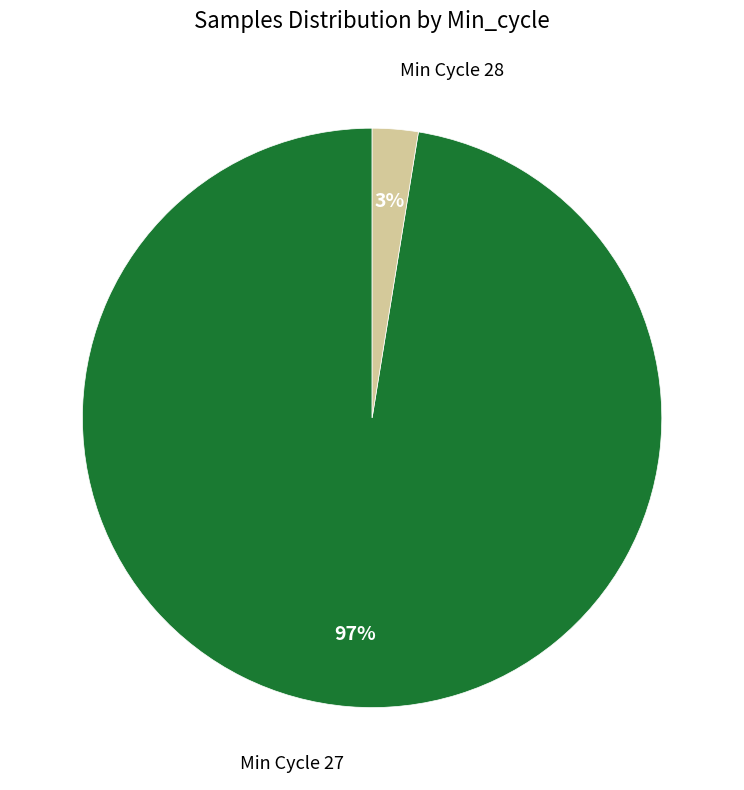

To the nearest percent, what is the average slice percentage?

50%